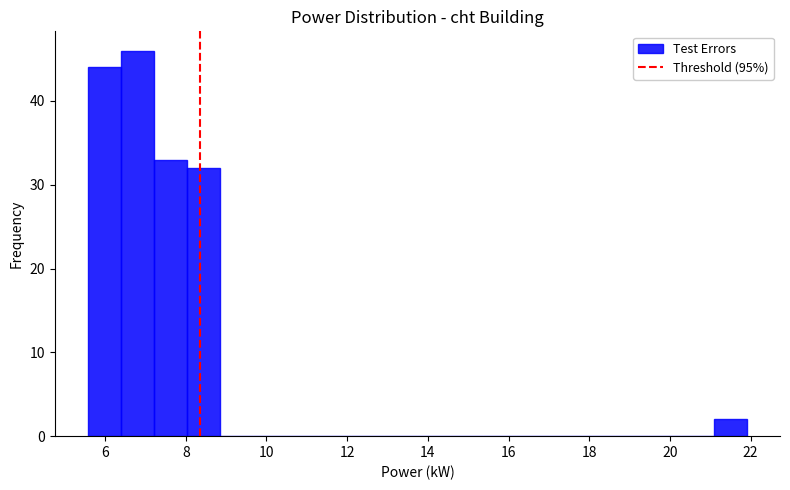

Reading left to right, list every bar in this chart as the range it spans on the x-axis followed by its height. Neither the bar edges nor the heights are printed on the chart, so give them approximately, as read against the axes.

5.6 to 6.4: 44
6.4 to 7.2: 46
7.2 to 8.0: 33
8.0 to 8.8: 32
8.8 to 9.6: 0
9.6 to 10.4: 0
10.4 to 11.2: 0
11.2 to 12.2: 0
12.2 to 13.0: 0
13.0 to 13.8: 0
13.8 to 14.6: 0
14.6 to 15.4: 0
15.4 to 16.2: 0
16.2 to 17.0: 0
17.0 to 17.8: 0
17.8 to 18.6: 0
18.6 to 19.4: 0
19.4 to 20.2: 0
20.2 to 21.0: 0
21.0 to 22.0: 2